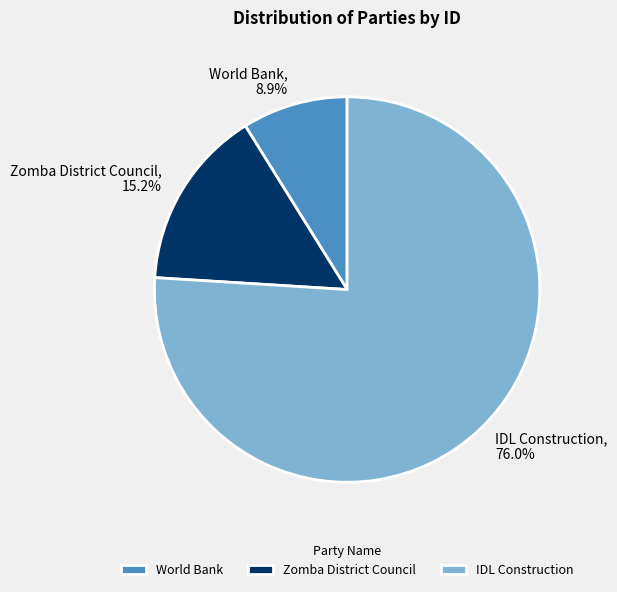

Which slice is the smallest?

World Bank